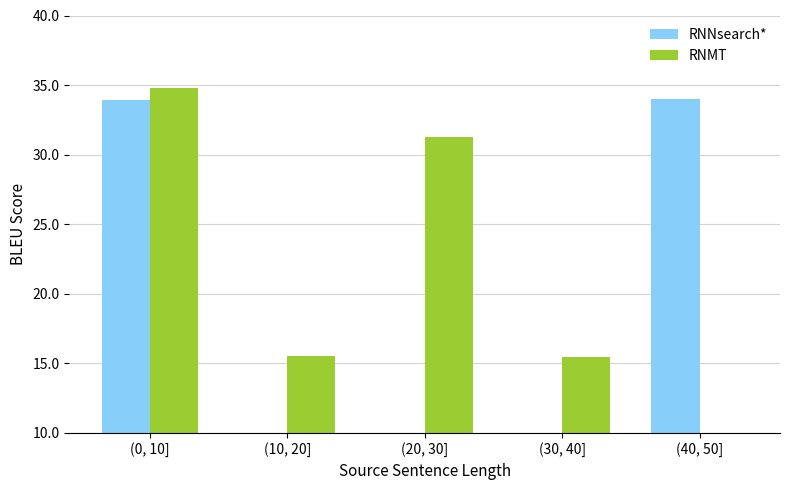

Which label corresponds to the smallest value in the chart?

(20, 30]